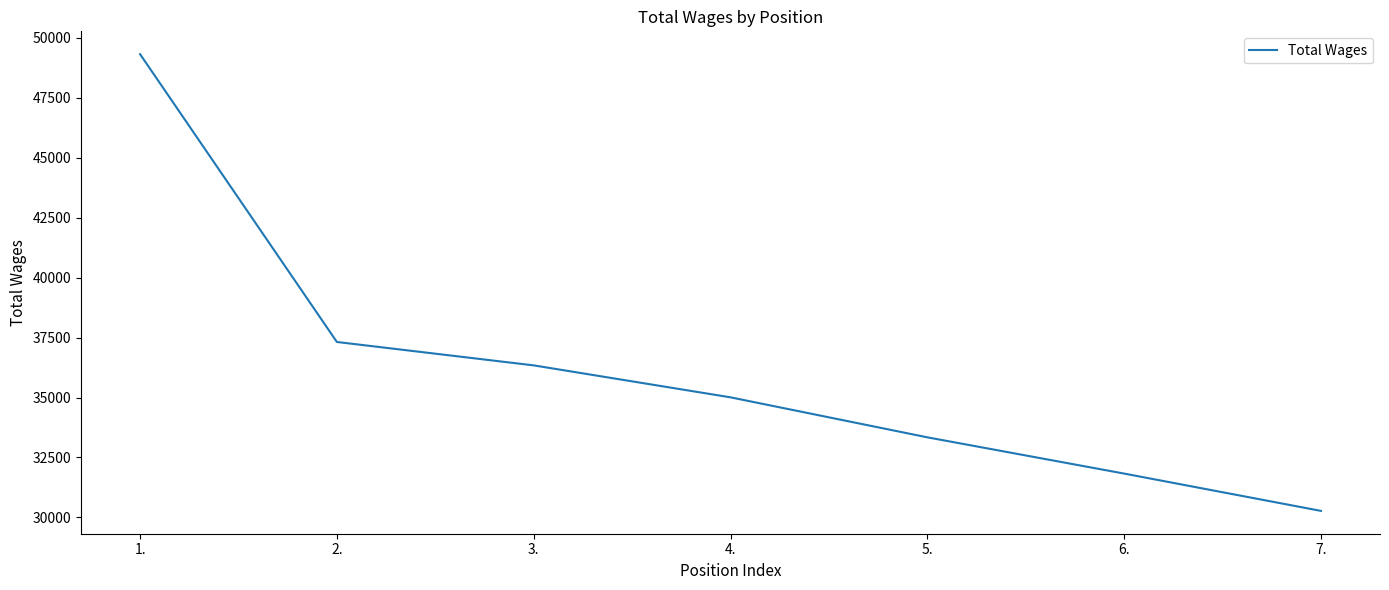

The value at 1. is 31201. True or false?

False